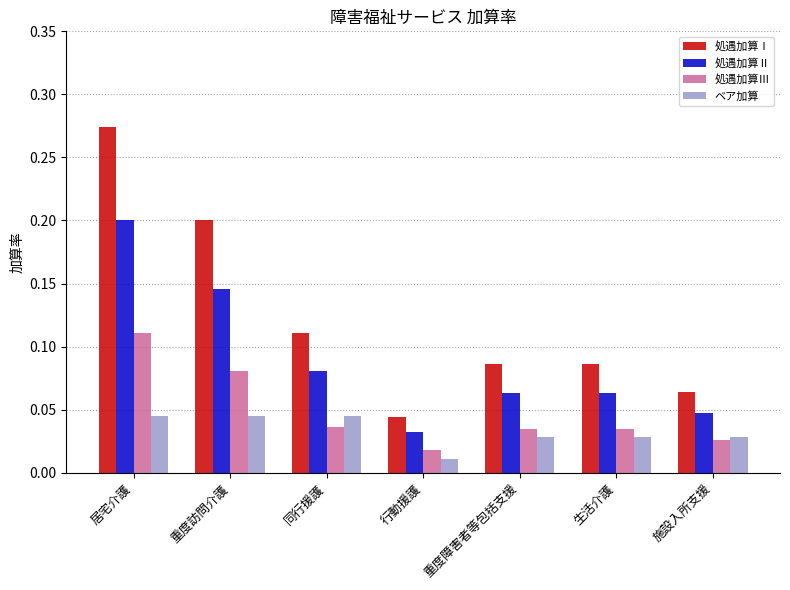

How many bars are there in total?

28